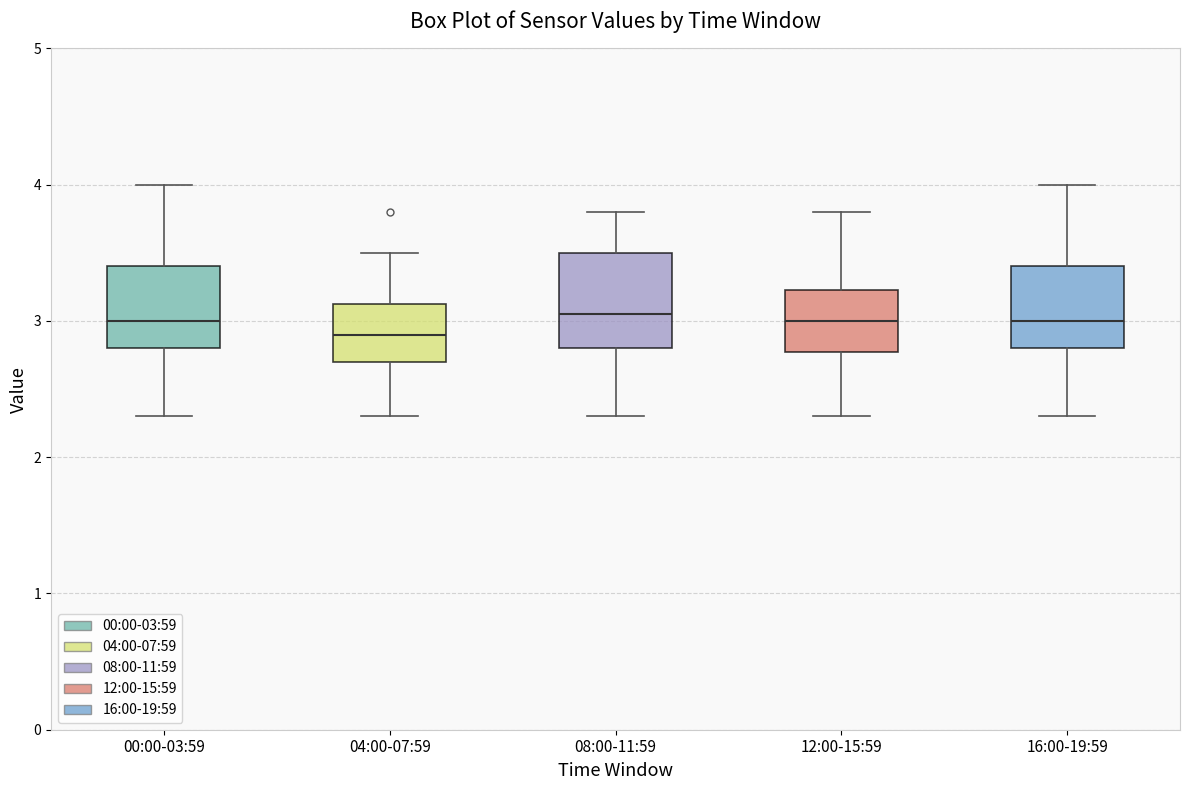

Comparing the boxes themselves (not the whiskers), which one is the tallest?

08:00-11:59